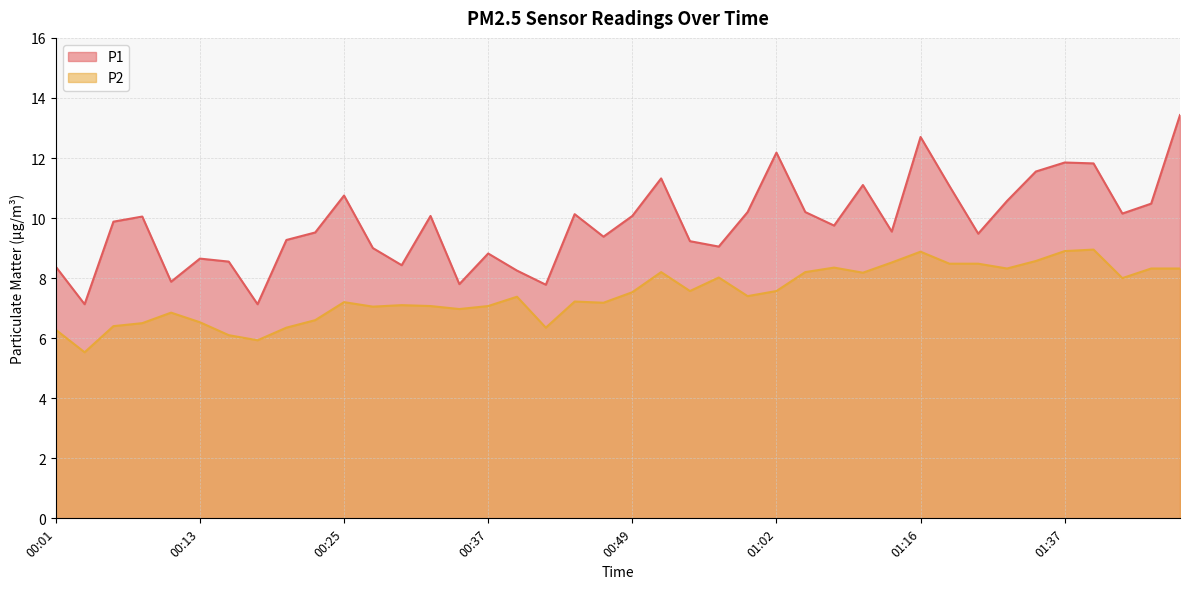

Rank the series by their average value, from lowest to highest.

P2, P1